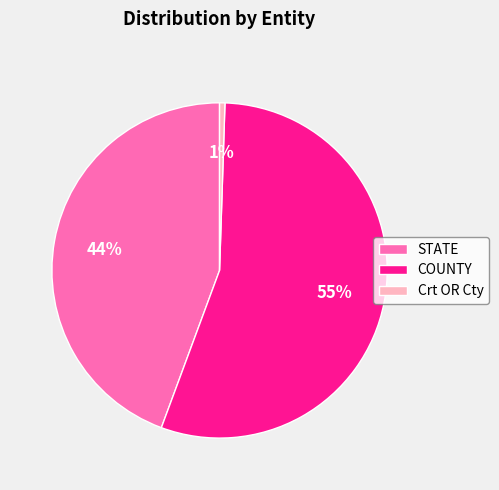

The COUNTY slice represents 68% of the pie. True or false?

False